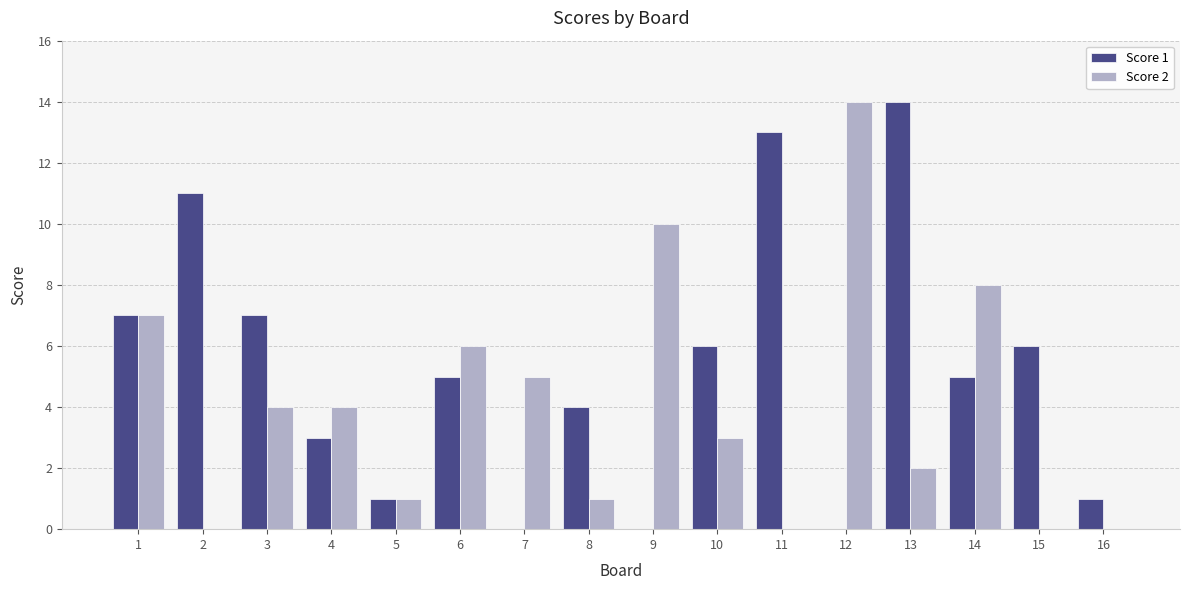

What is the difference between the Score 1 values at 15 and 1?

1